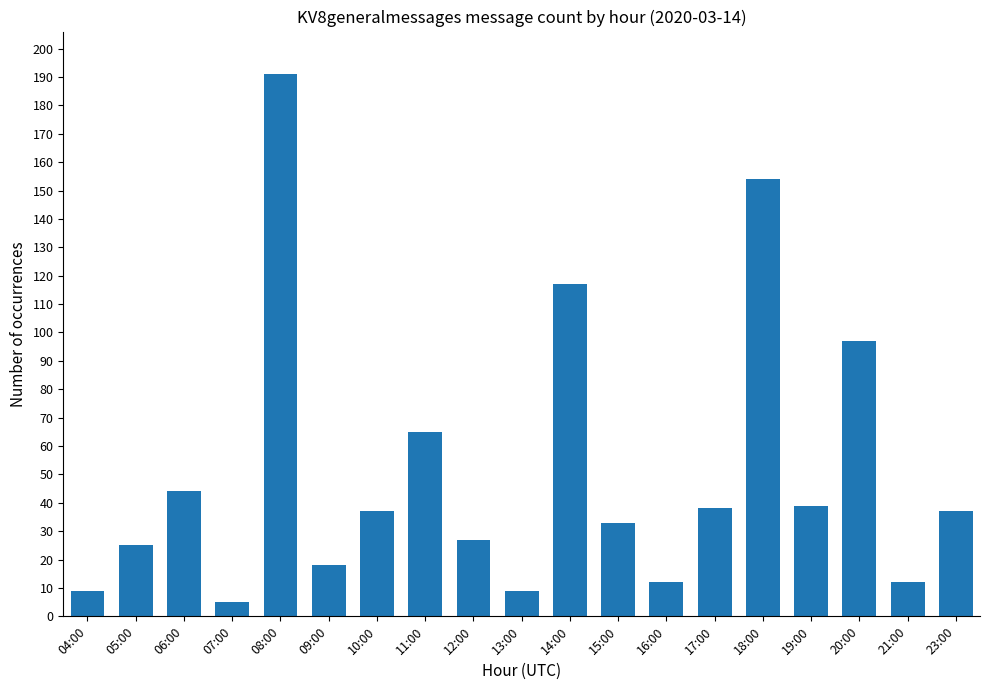

What is the label of the 17th bar from the right?

06:00